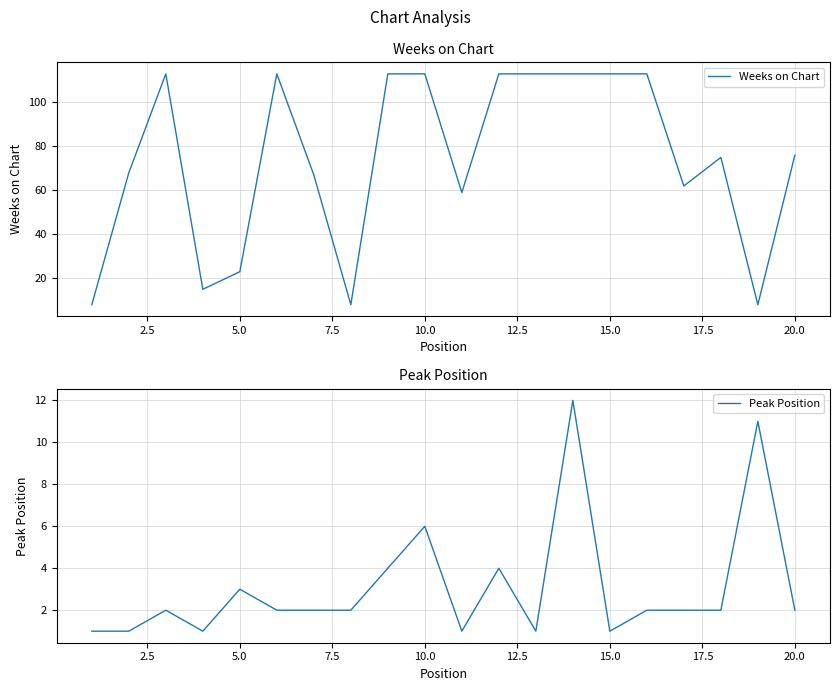

List the series in order of their overall mean, lowest first.

Peak Position, Weeks on Chart